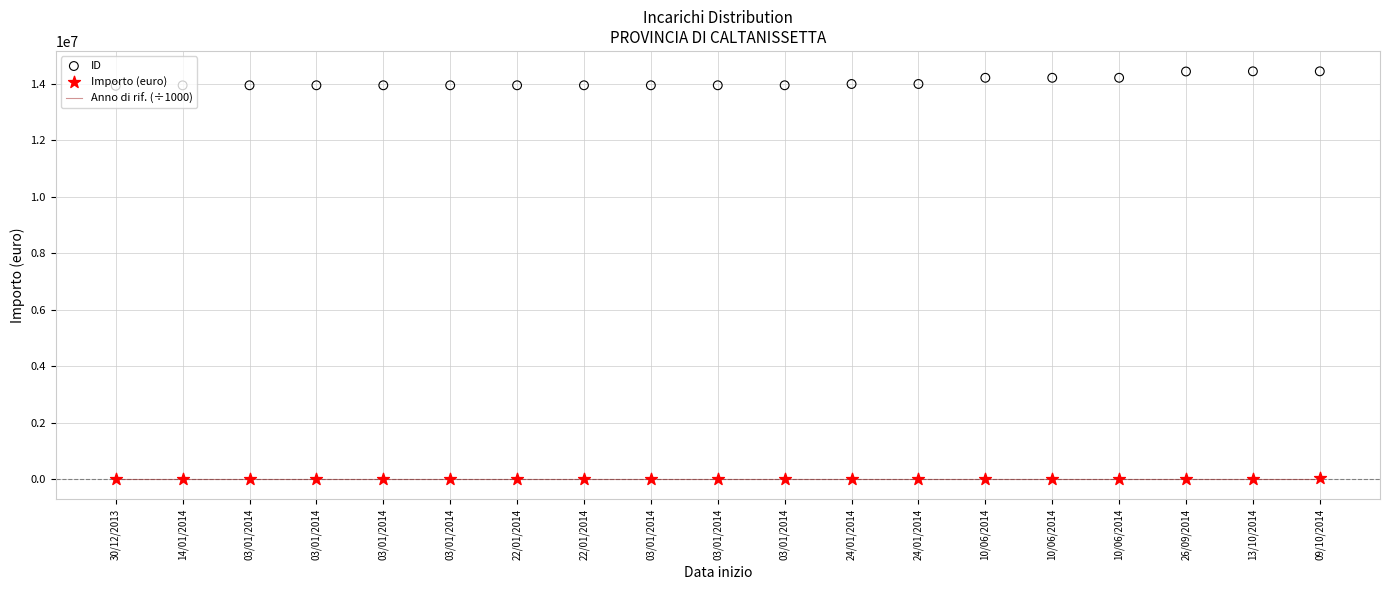

Is the value of Importo (euro) at 22/01/2014 greater than the value of Anno di rif. (÷1000) at 24/01/2014?

No